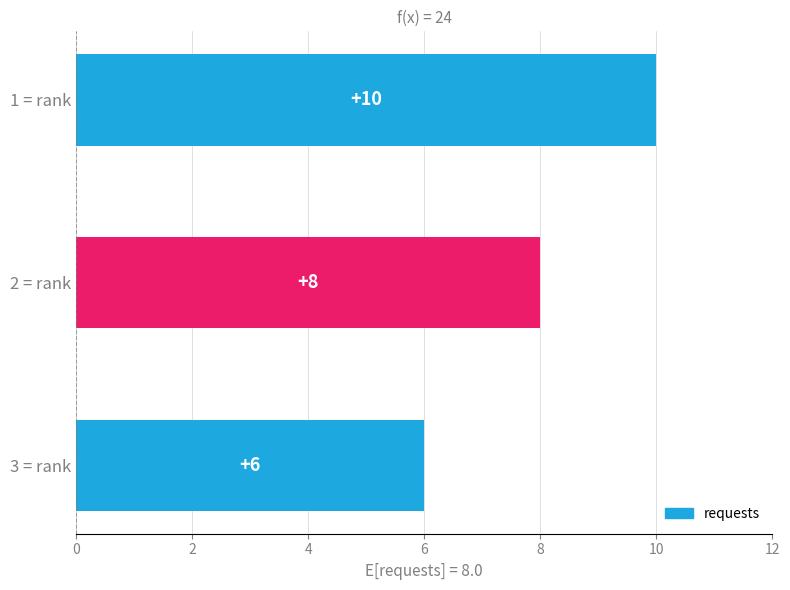

What is the change in value from 1 = rank to 3 = rank?

-4